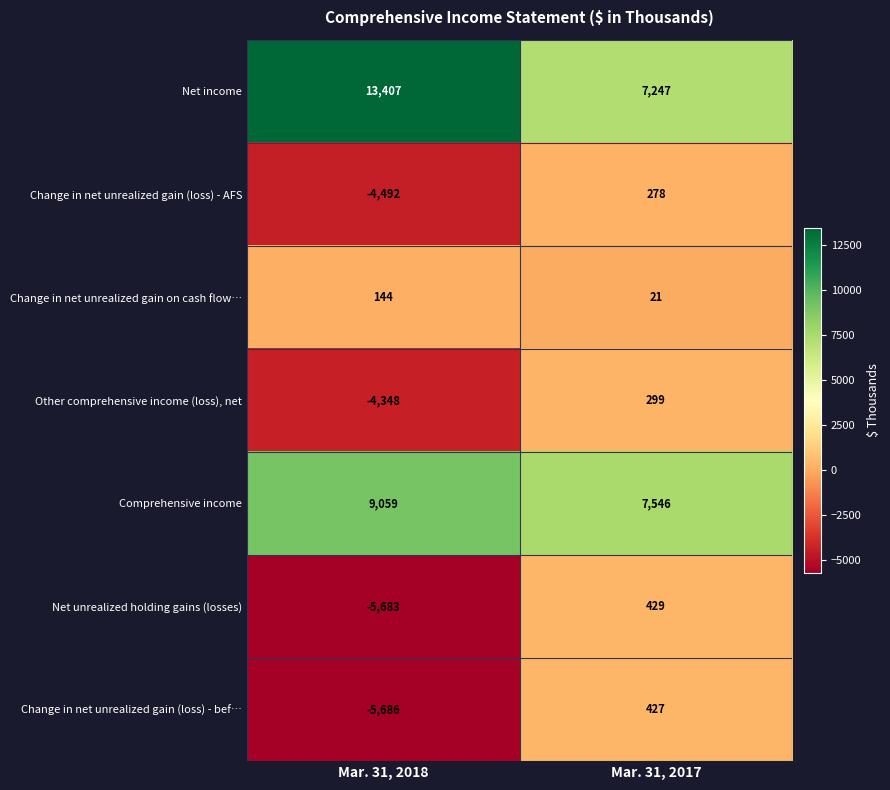

List the series in order of their peak value, highest first.

Net income, Comprehensive income, Net unrealized holding gains (losses), Change in net unrealized gain (loss) - bef…, Other comprehensive income (loss), net, Change in net unrealized gain (loss) - AFS, Change in net unrealized gain on cash flow…